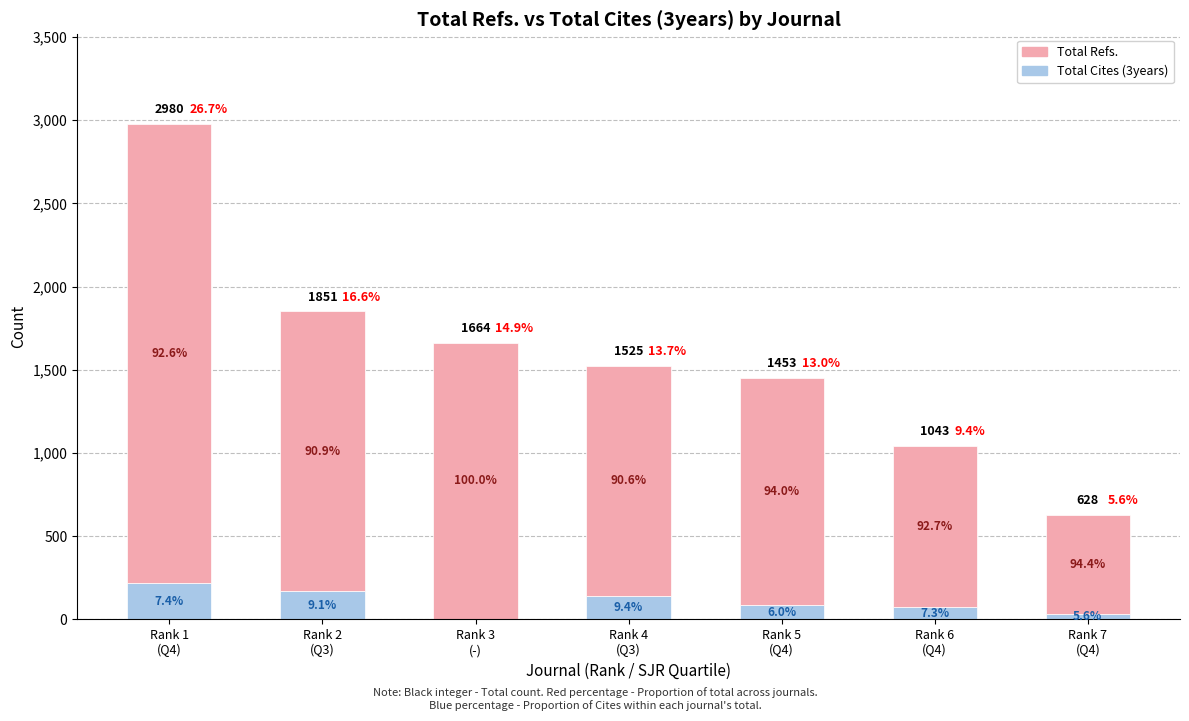

What are all the series names shown in the legend?

Total Refs., Total Cites (3years)